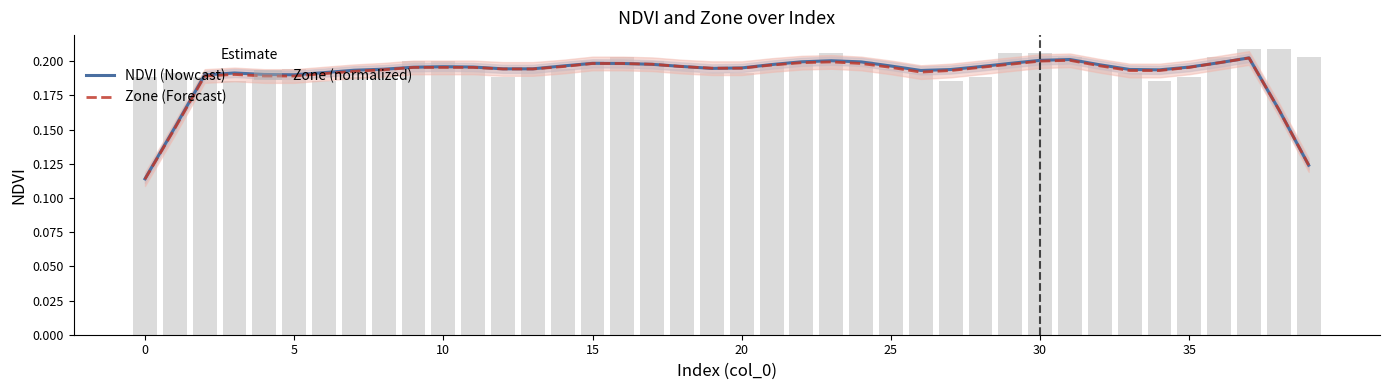

List the series in order of their peak value, highest first.

Zone (normalized), NDVI (Nowcast), Zone (Forecast)